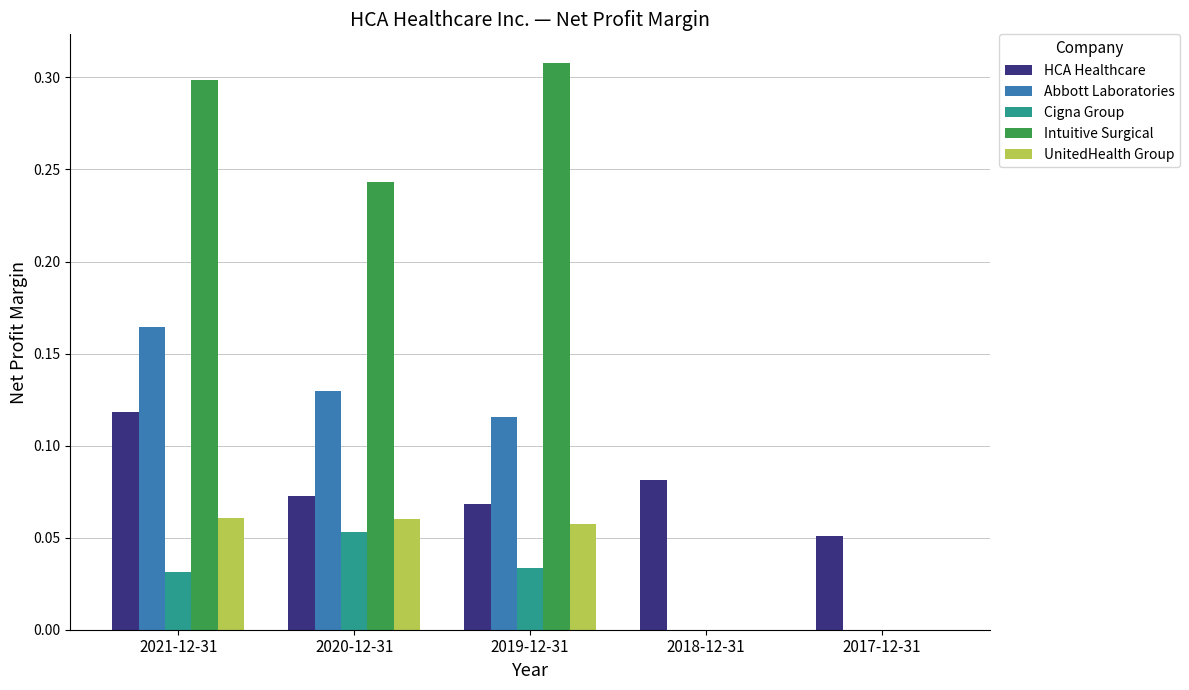

At which category does the chart reach its peak across all series?

2019-12-31